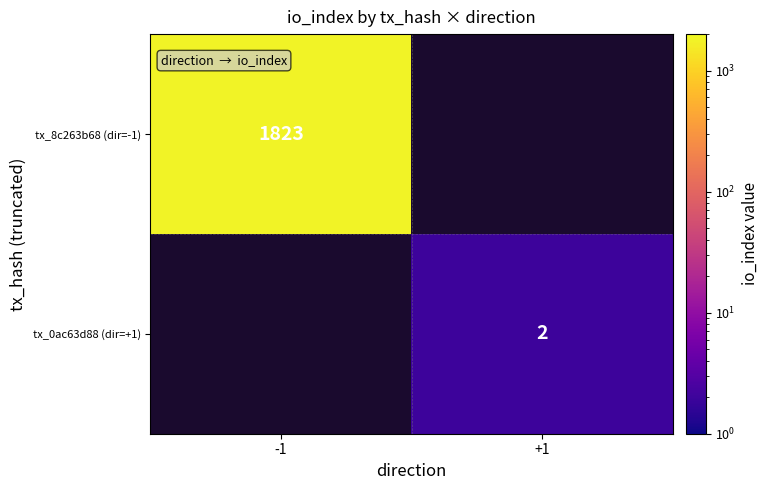

Is it true that tx_8c263b68 (dir=-1) equals 1823 at -1?

True